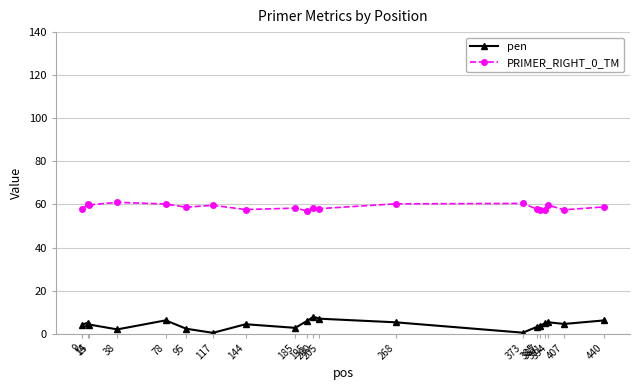

What is the difference between the maximum and minimum values in the pen series?

7.5